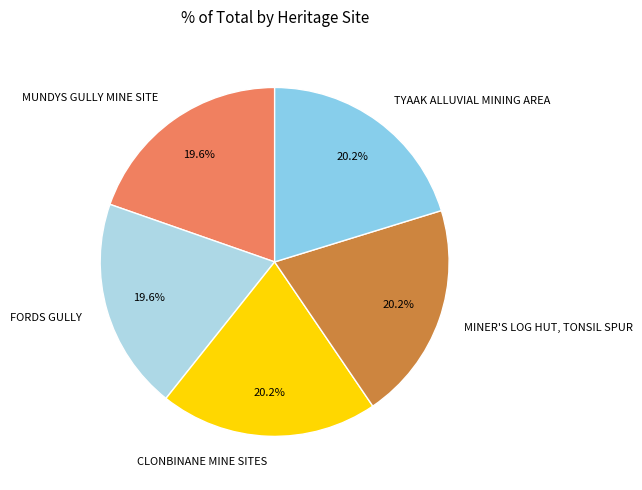

To the nearest percent, what percentage of the pie is CLONBINANE MINE SITES?

20%